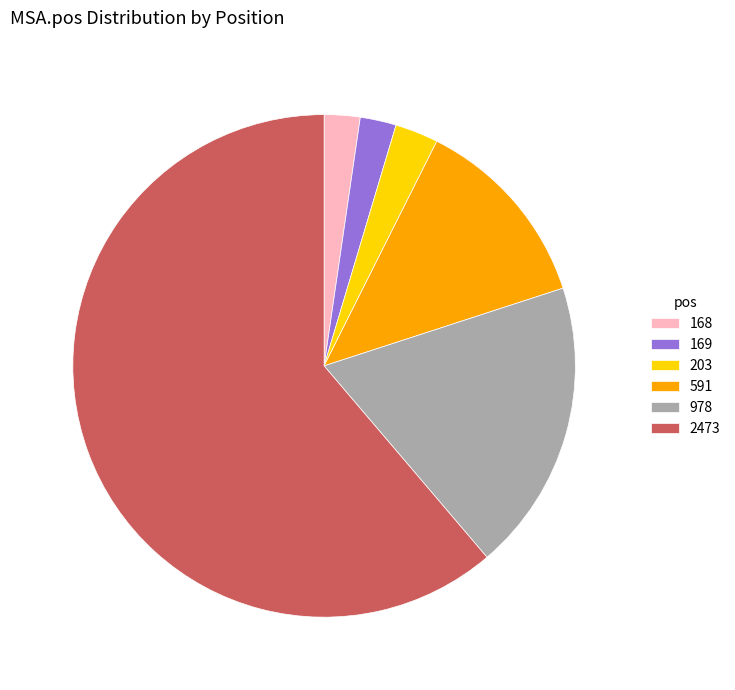

Is it true that 2473 is 61% of the pie?

True